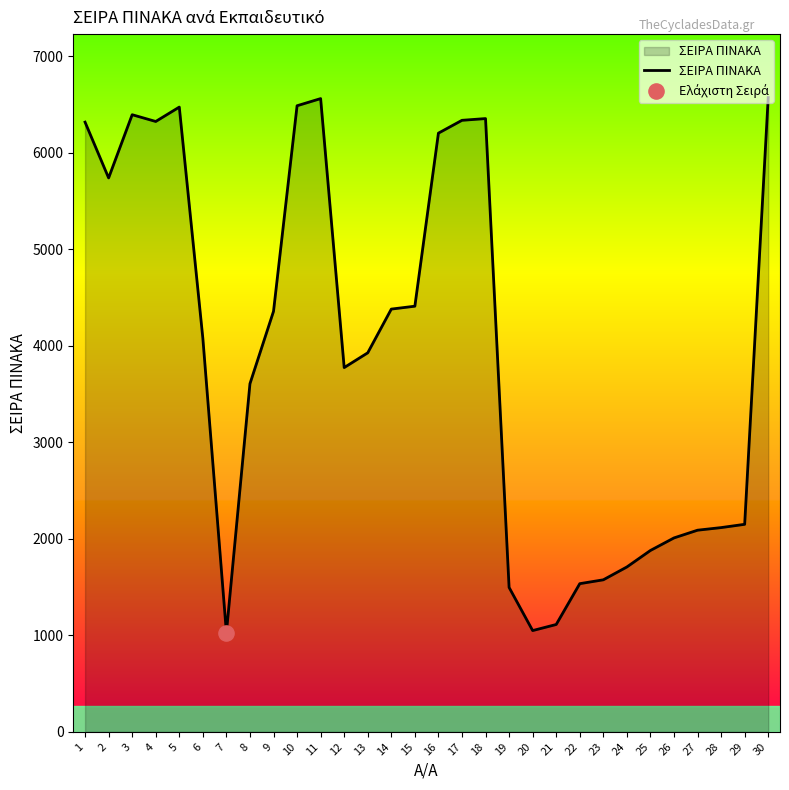

Approximately how many times larger is the value at 19 compared to 21?

1.3